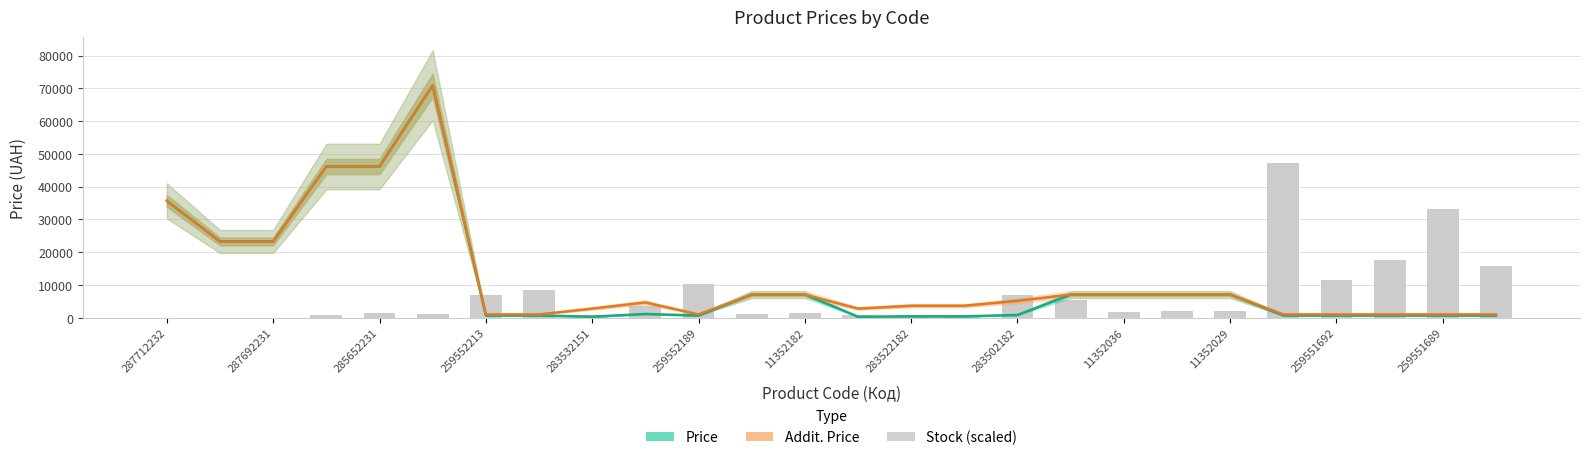

How many values in the Stock (scaled) series exceed 1980?

12